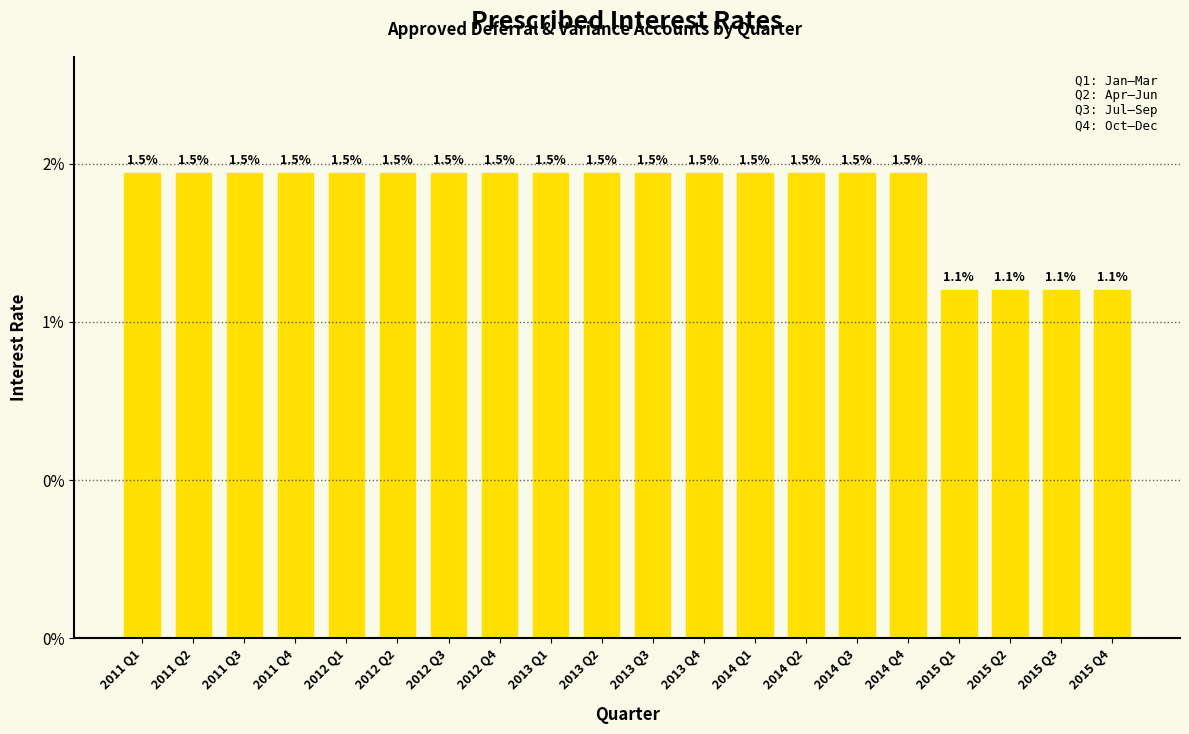

Are the bars horizontal?

No